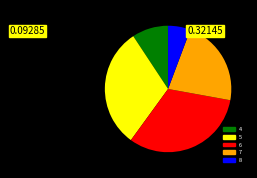

What is the ratio of the value at 7 to the value at 4?

2.4